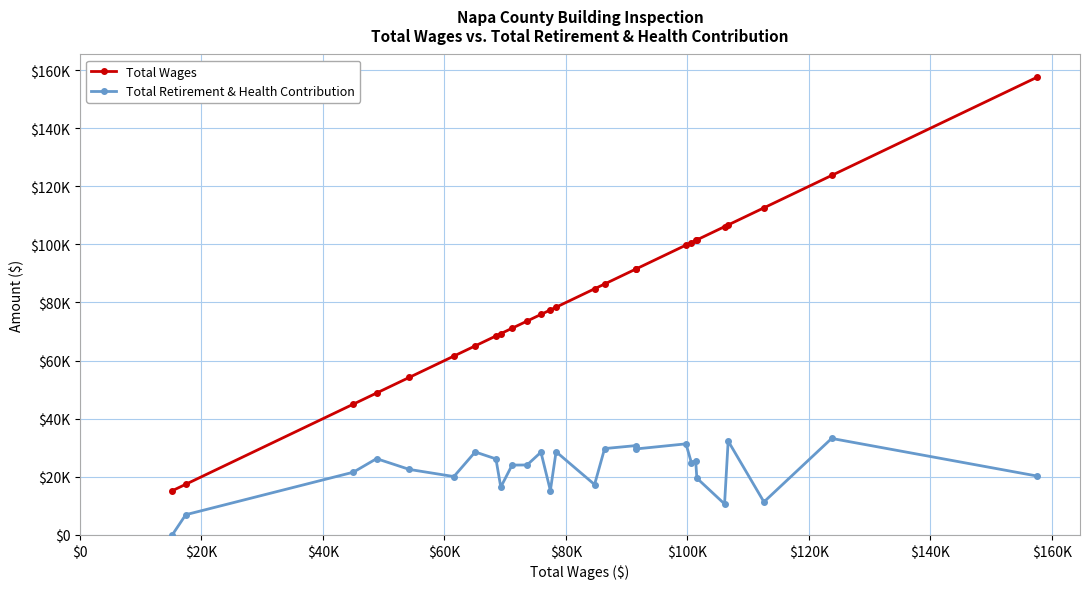

Which series has the largest total across all categories?

Total Wages